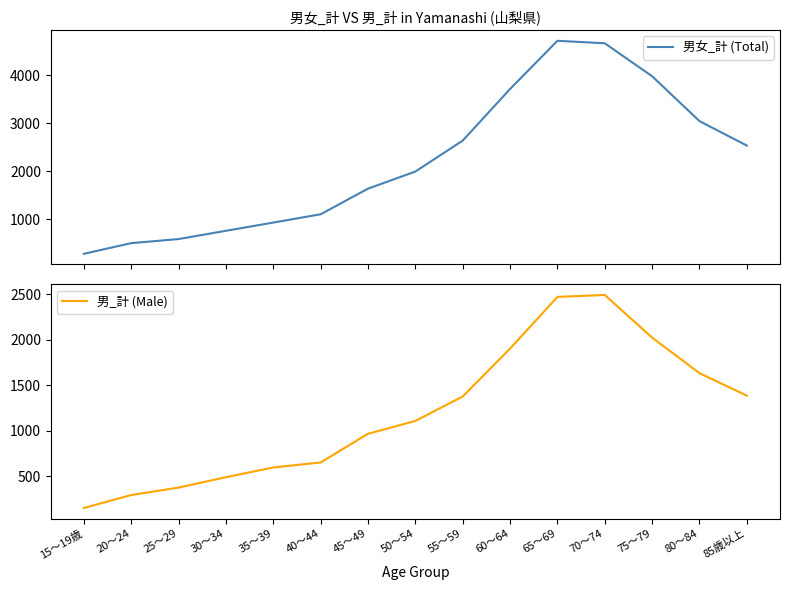

List the series in order of their overall mean, highest first.

男女_計 (Total), 男_計 (Male)